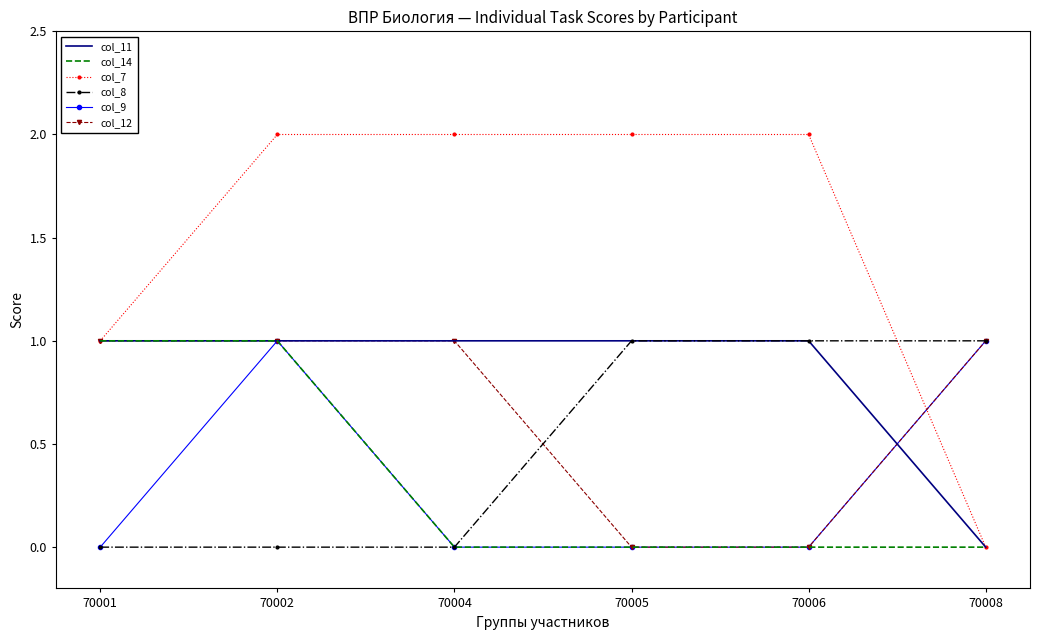

Between 70005 and 70008, which series saw the biggest shift?

col_7